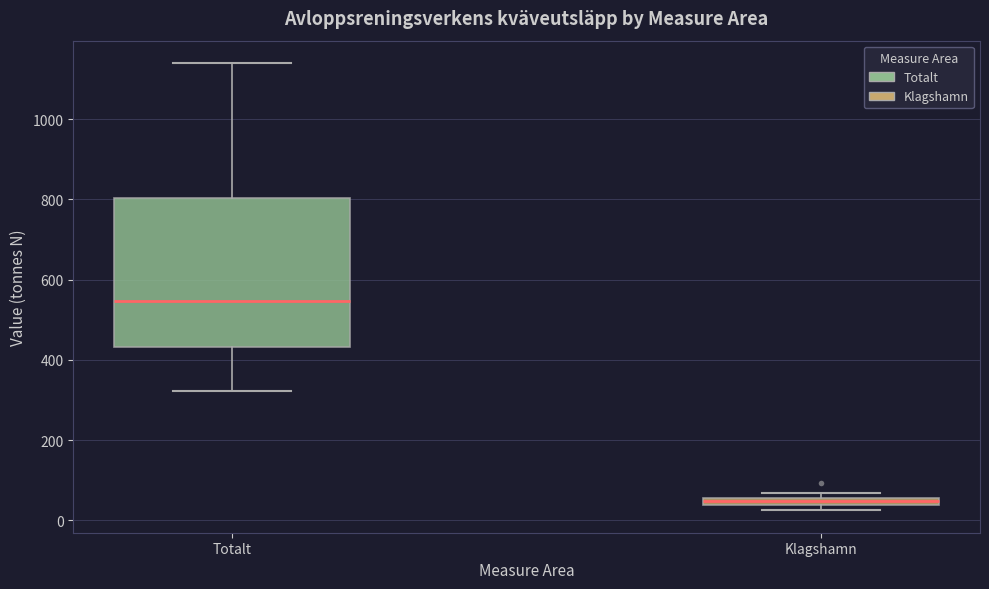

Which box is the tallest, from its lower edge to its upper edge?

Totalt